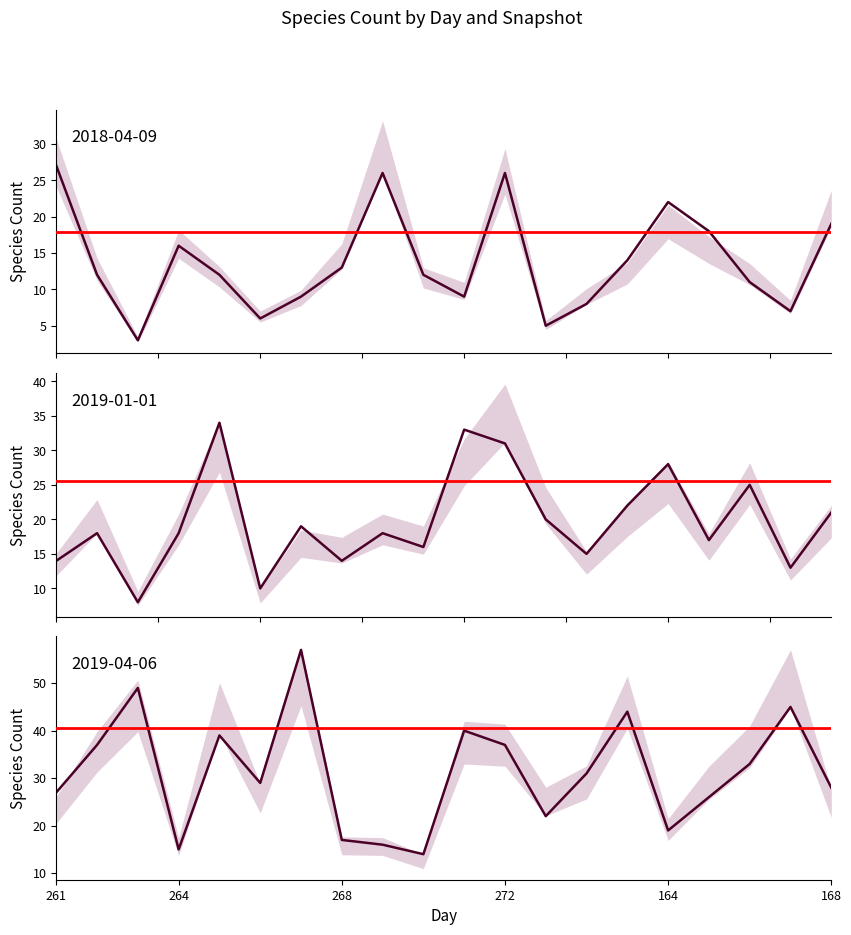

List the series in order of their overall mean, highest first.

2019-04-06, 2019-01-01, 2018-04-09